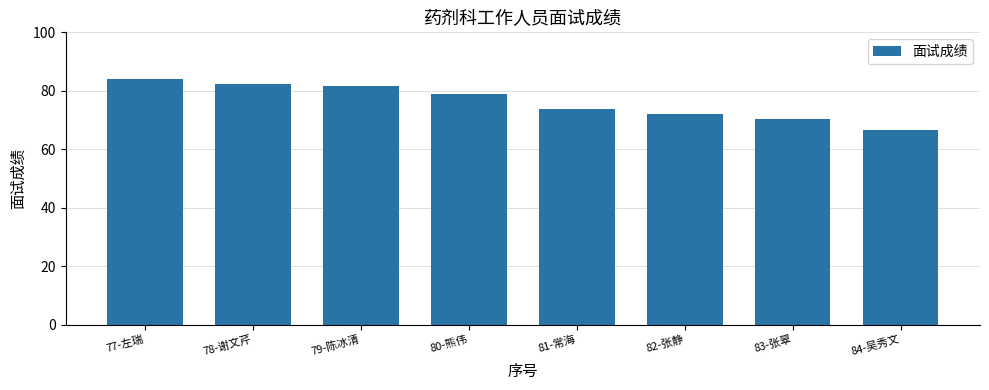

Where does the data first go above 78?

77-左瑞